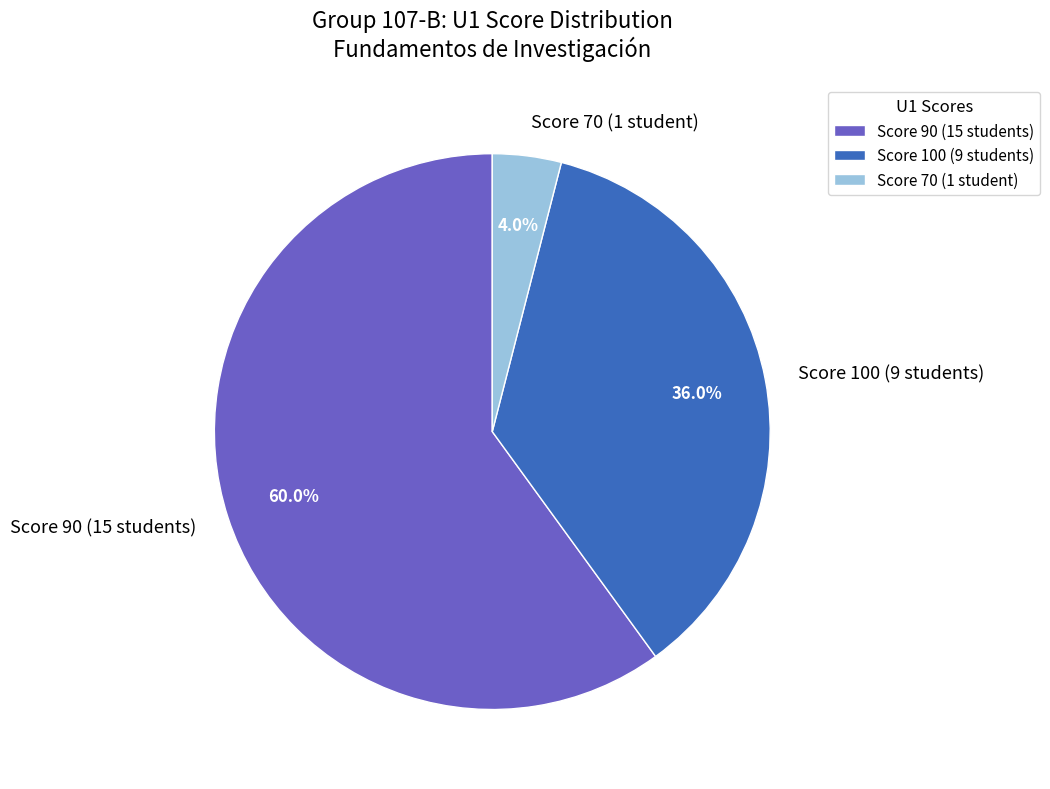

What percentage is NOT represented by Score 90 (15 students)?

40.0%